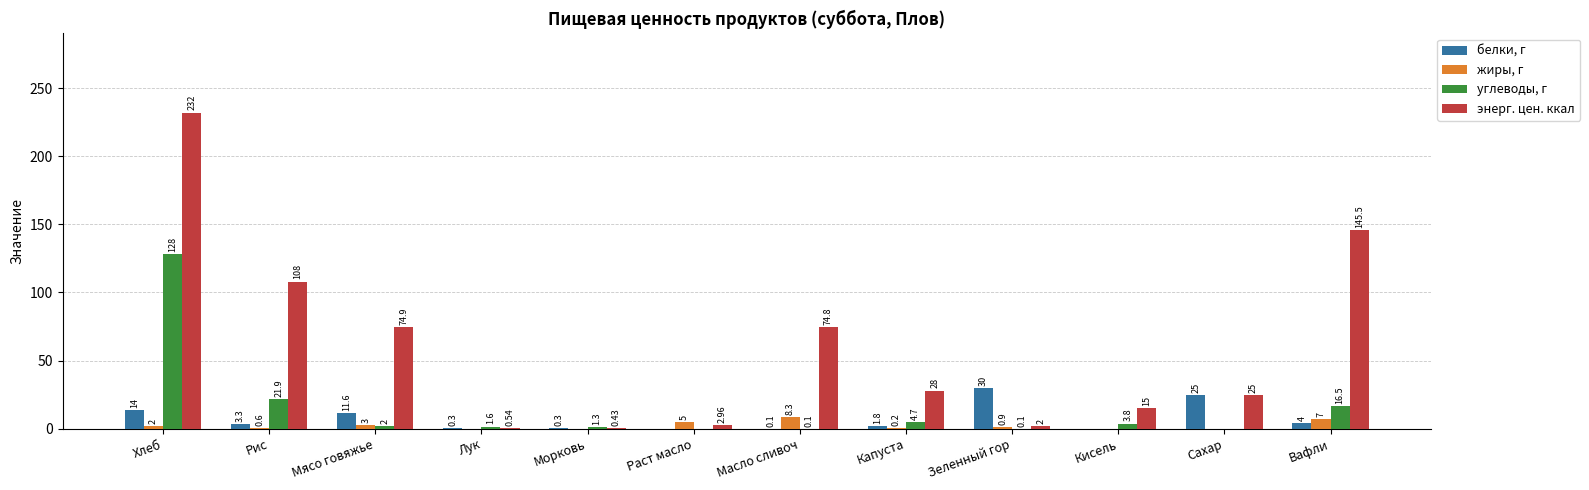

Which category has the highest value in the энерг. цен. ккал series?

Хлеб